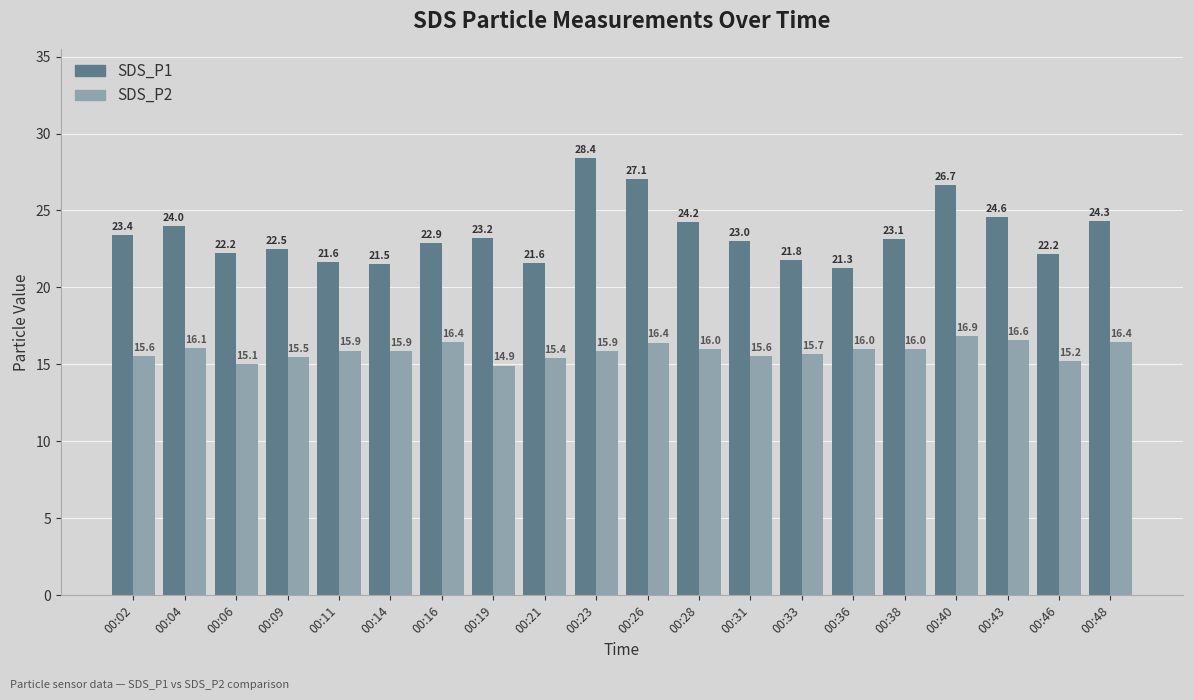

At 00:02, list the series in order from largest to smallest.

SDS_P1, SDS_P2